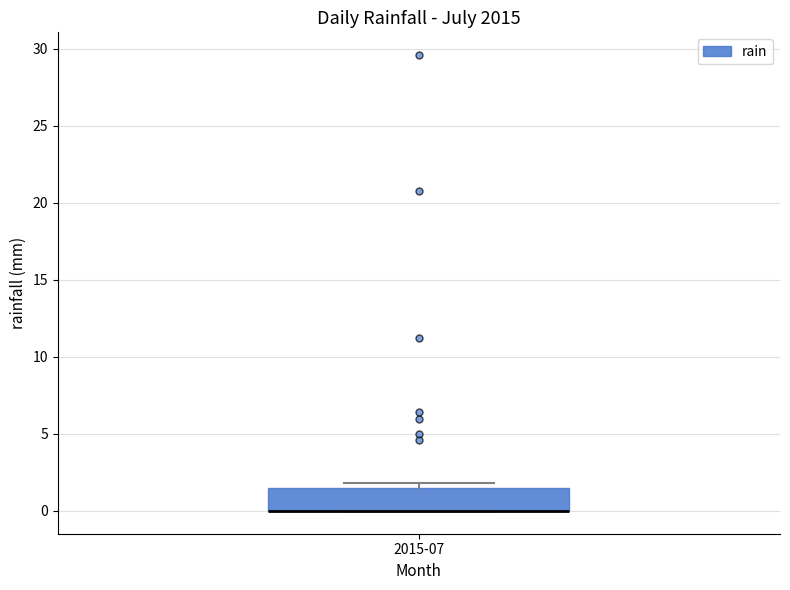

Read this box plot against the y-axis: the position of the median line, the range covered by the box, and the ends of both whiskers. The values are not printed on the chart, so give them approximately, as read against the axis.

median 0.0 (drawn on the box's lower edge), box 0.0 to 1.5, whiskers 0.0 to 2.0